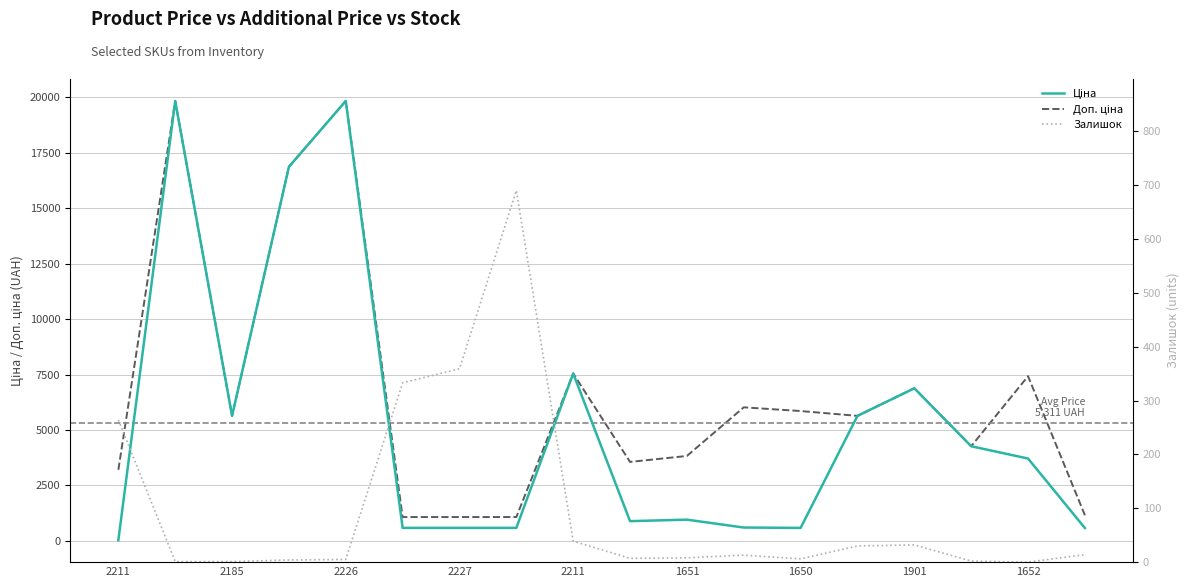

Count the number of categories in the chart.

18